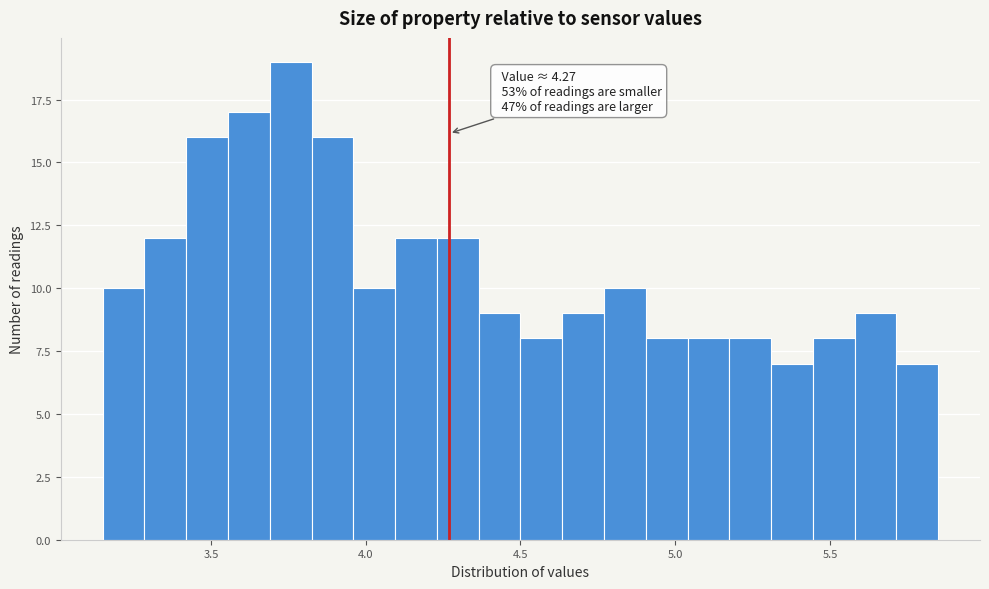

Read against the x-axis, roughly where is the centre of the tallest bar?

3.75